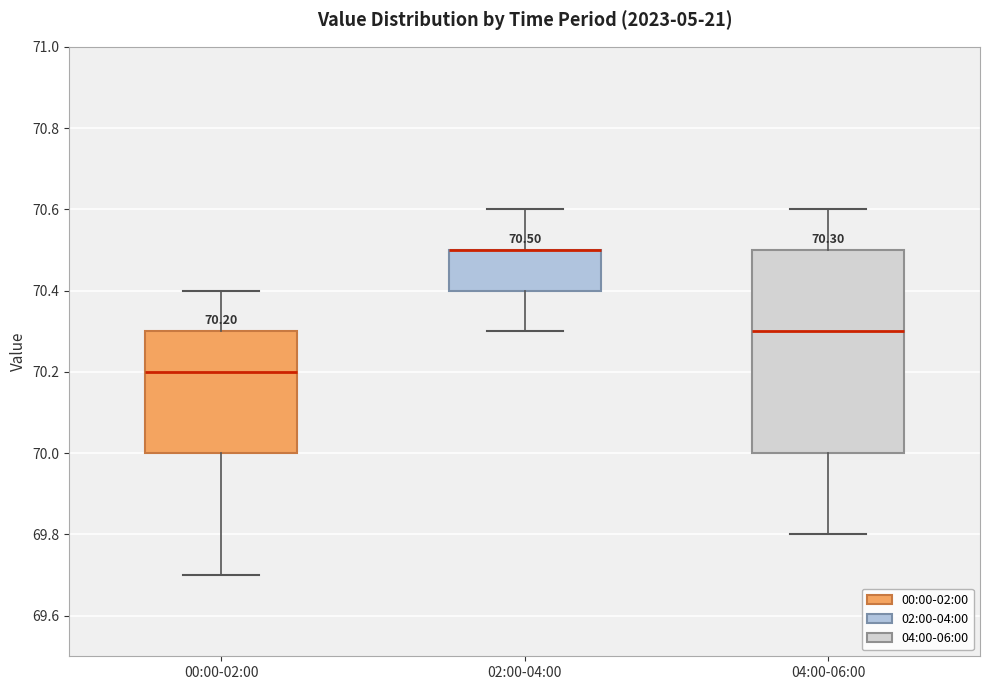

Which box is the tallest, from its lower edge to its upper edge?

04:00-06:00